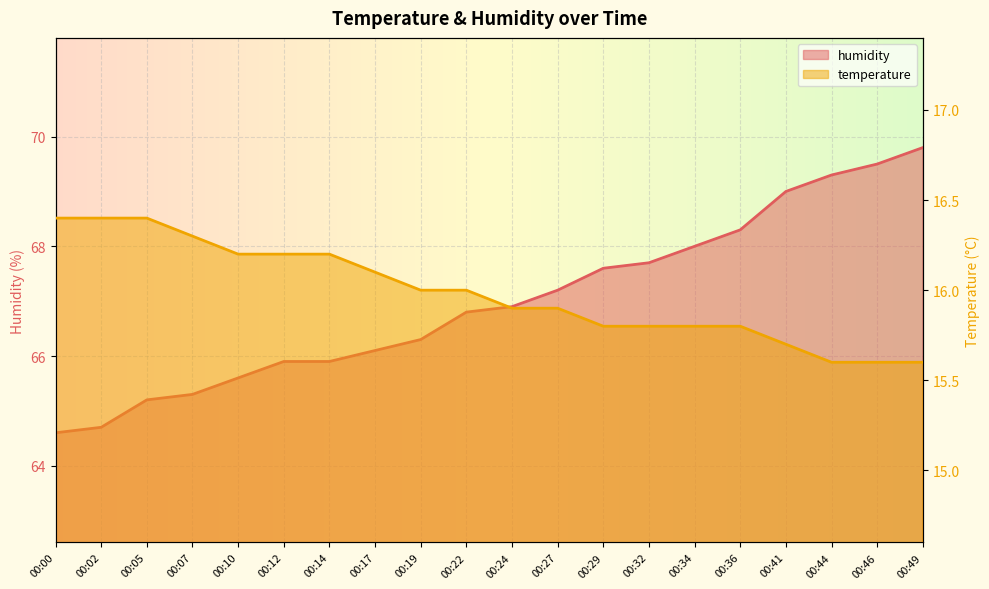

What is the spread (max minus min) of values at 00:29?

51.8